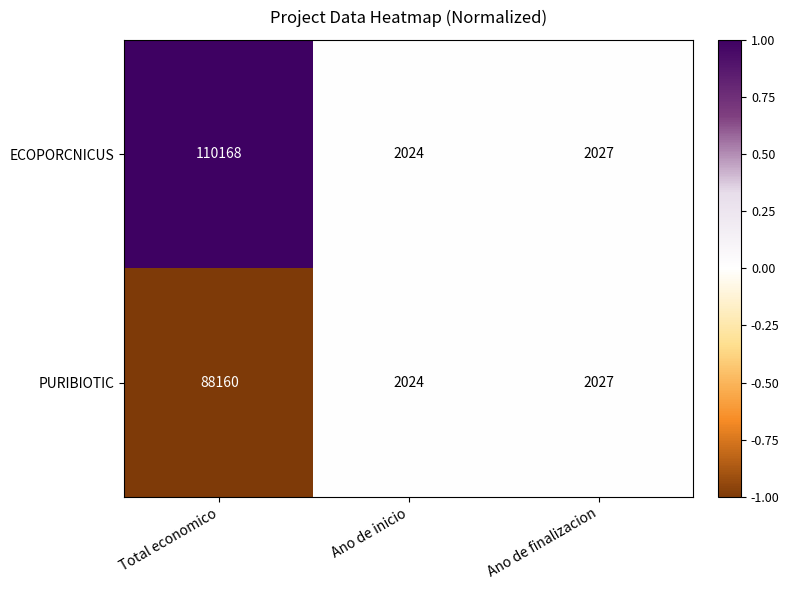

Reading left to right, list all the values displayed in this chart.

ECOPORCNICUS: Total economico=110168	Ano de inicio=2024	Ano de finalizacion=2027
PURIBIOTIC: Total economico=88160	Ano de inicio=2024	Ano de finalizacion=2027